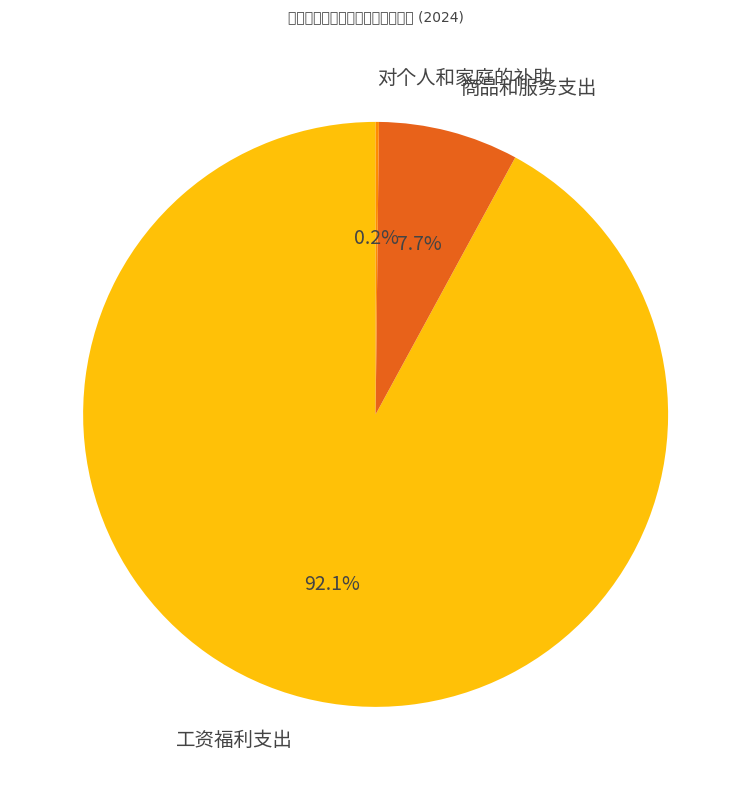

True or false: 商品和服务支出 accounts for 8% of the total.

True